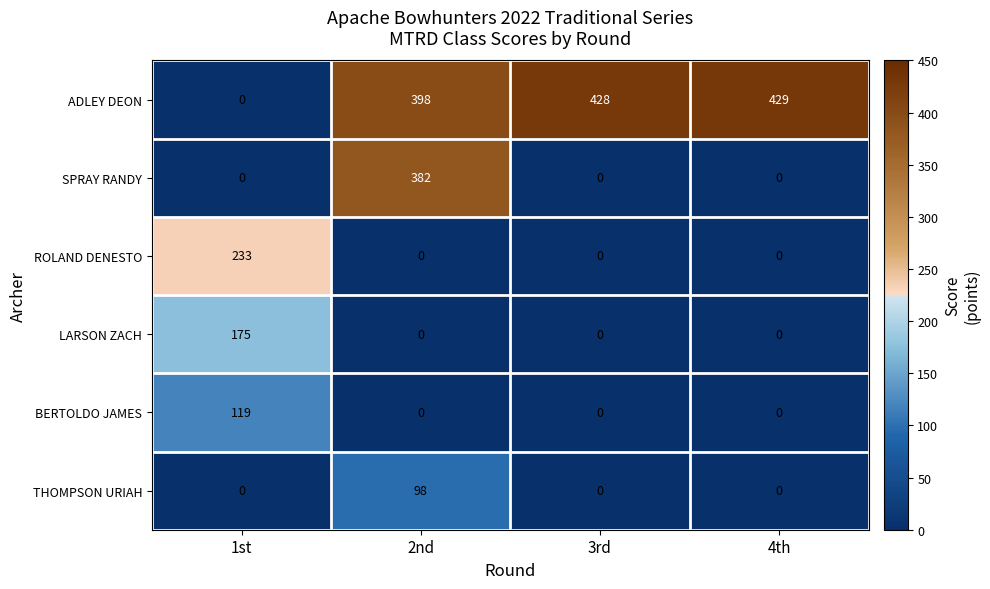

What is the average value of the ADLEY DEON series?

314